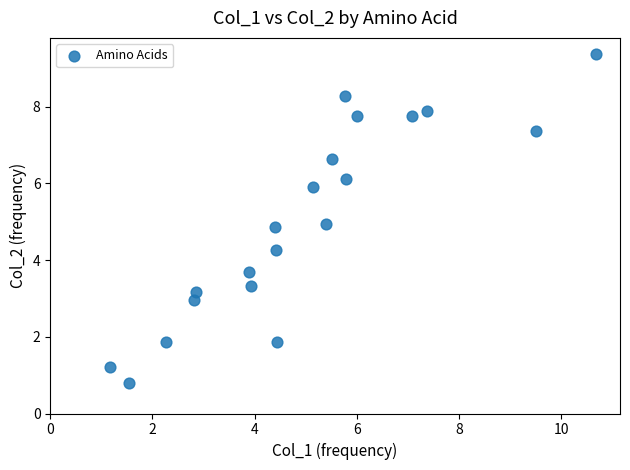

What is the range of Y values (max minus min)?

8.6